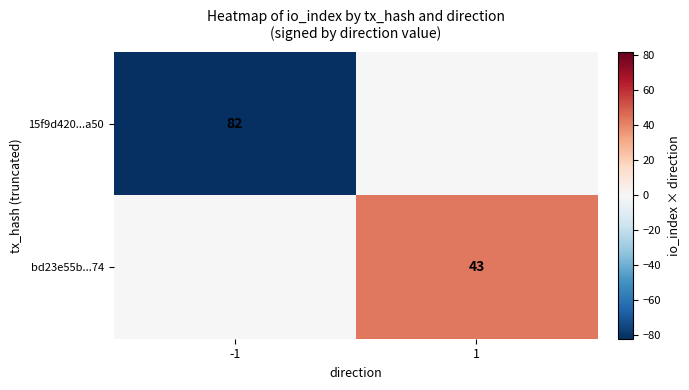

The bd23e55b...74 series shows 43 at 1. True or false?

True